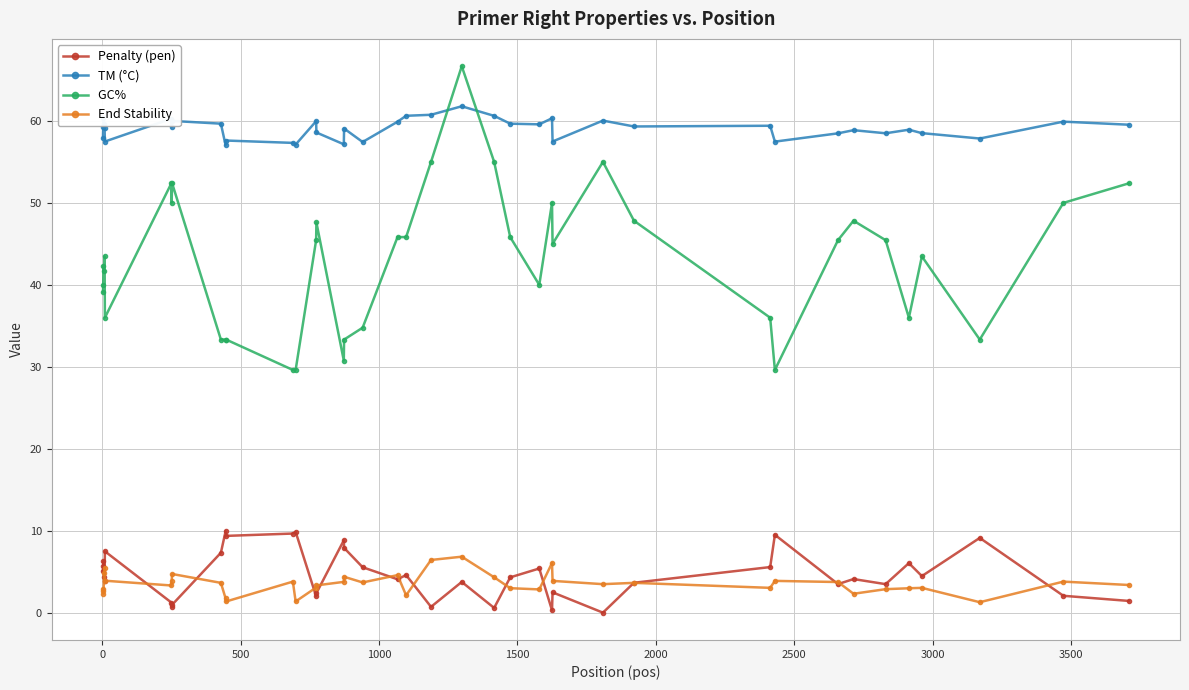

What is the greatest value displayed?

66.7